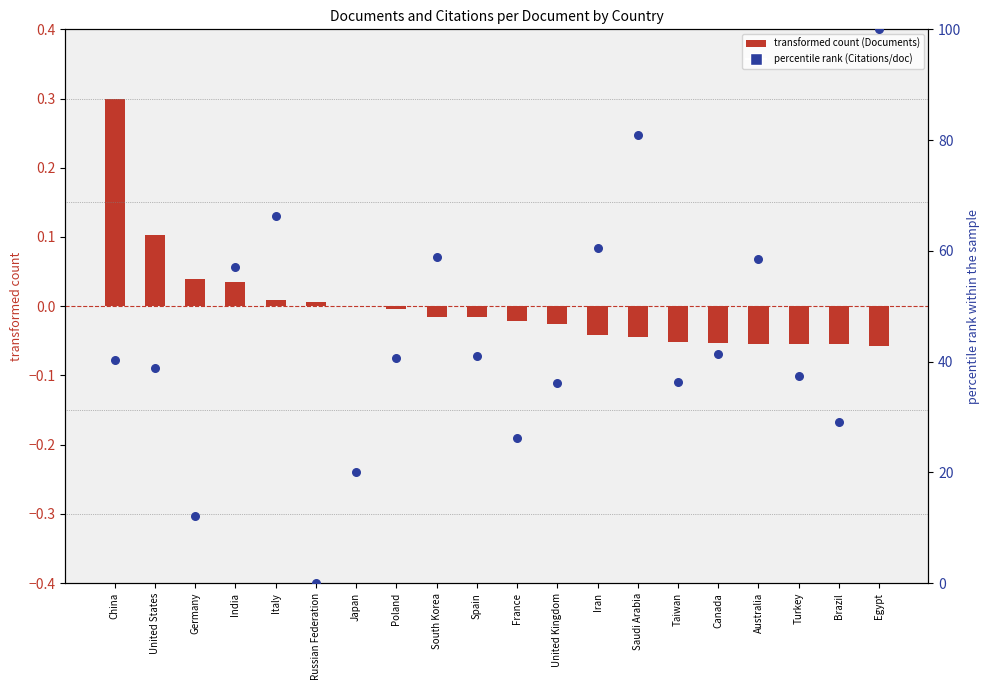

At which category is the sum across all series the highest?

Egypt